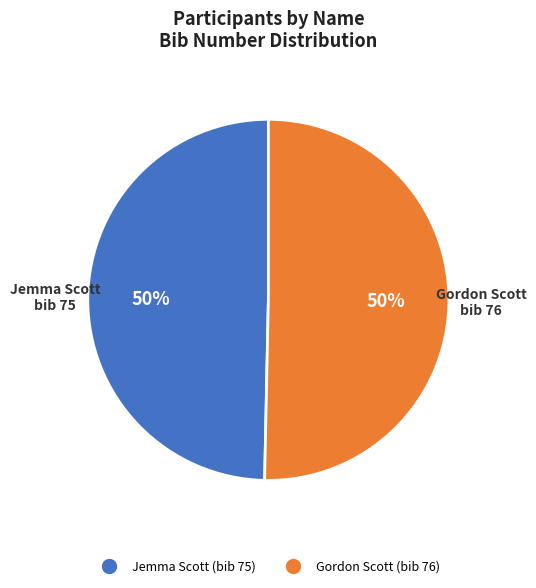

Is the sum of Gordon Scott and Jemma Scott greater than half?

Yes